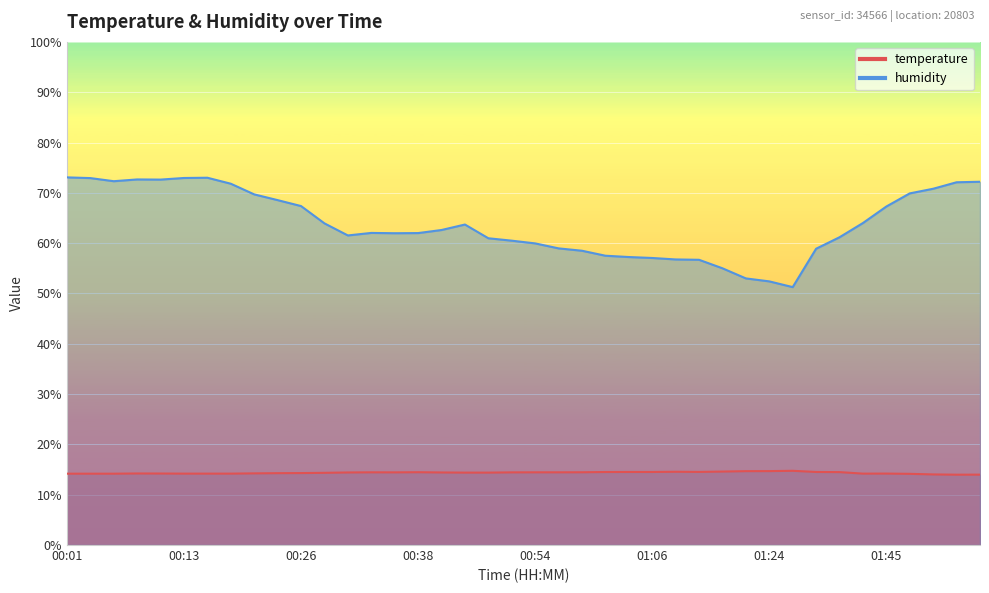

Reading left to right, what are all the values shown in this chart?

temperature: 14.2	14.2	14.2	14.2	14.2	14.2	14.2	14.2	14.2	14.3	14.3	14.3	14.4	14.4	14.4	14.5	14.4	14.4	14.4	14.4	14.4	14.4	14.5	14.5	14.5	14.5	14.6	14.5	14.6	14.7	14.7	14.8	14.5	14.5	14.2	14.2	14.2	14.0	14.0	14.0
humidity: 73.1	72.9	72.3	72.7	72.6	73.0	73.0	71.8	69.7	68.5	67.4	63.9	61.5	62.0	62.0	62.0	62.6	63.7	61.0	60.5	60.0	59.0	58.5	57.5	57.2	57.0	56.8	56.7	55.0	53.0	52.4	51.3	58.9	61.2	64.0	67.3	69.9	70.8	72.1	72.2